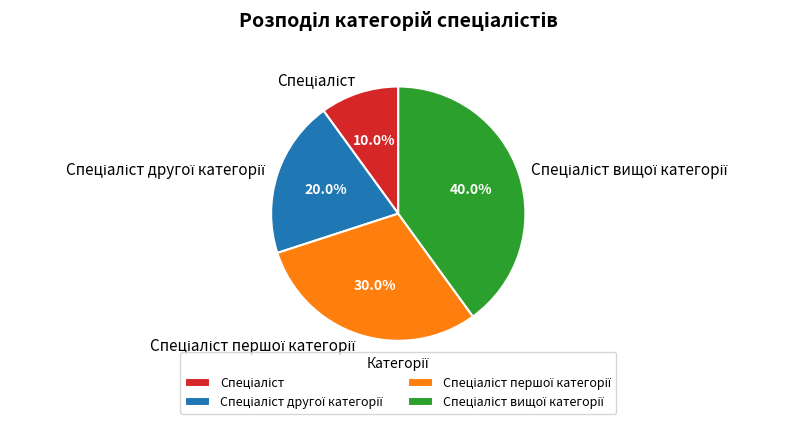

Is there a majority slice in this chart?

No